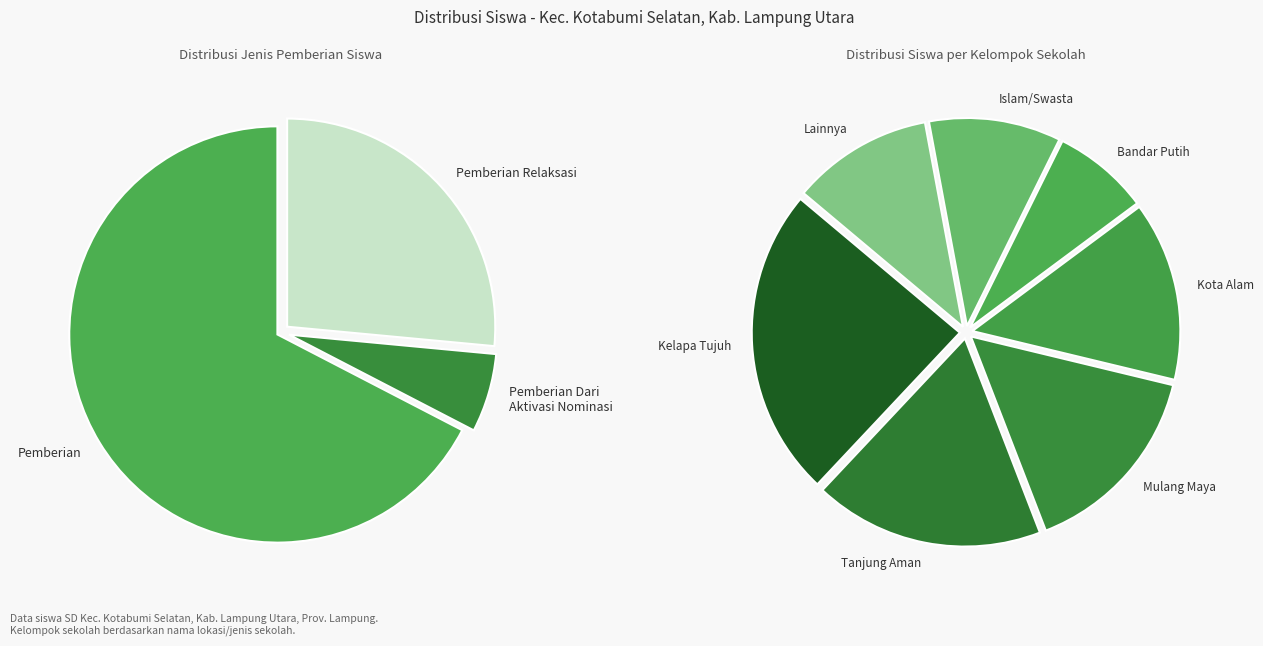

Rank the series at SD NEGERI 2 TANJUNG AMAN from highest to lowest value.

Pemberian, Pemberian Relaksasi, Pemberian Dari Aktivasi Nominasi